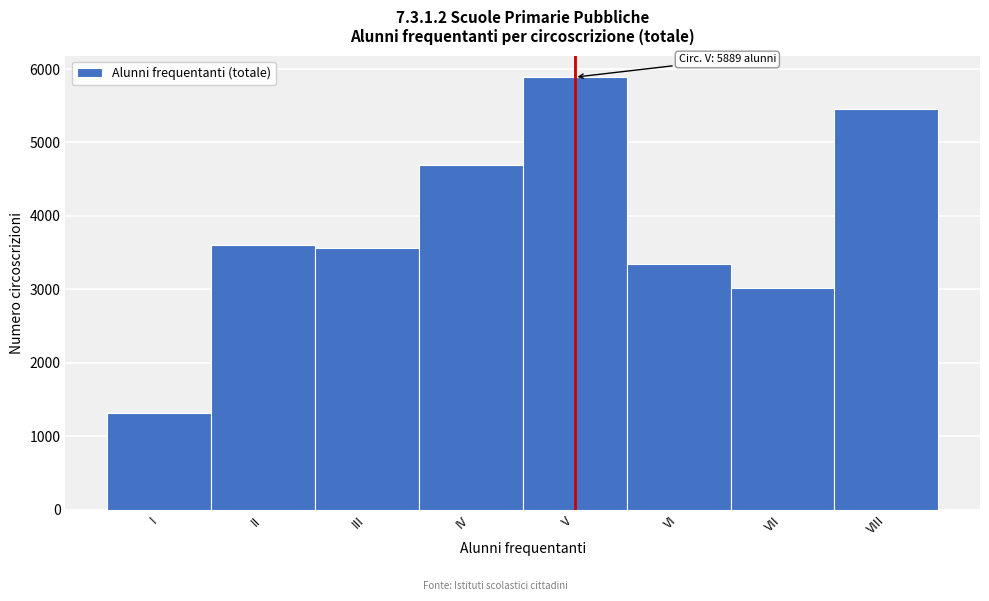

Reading right to left, what are all the values shown in this chart?

5460	3016	3339	5889	4689	3560	3601	1316